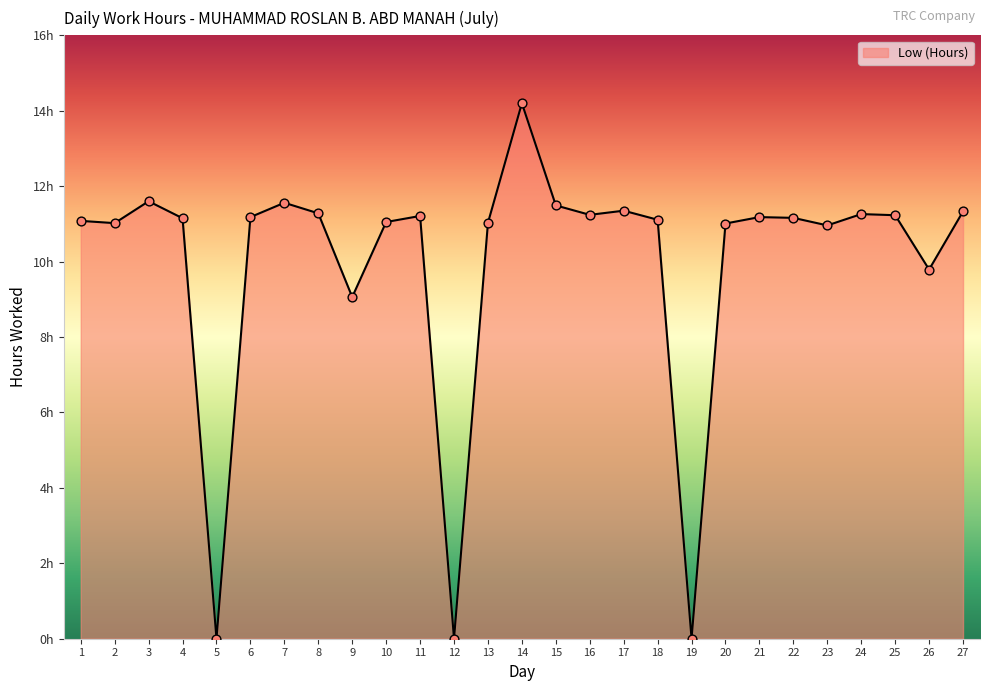

What is the change in value from 18 to 22?

+0.1